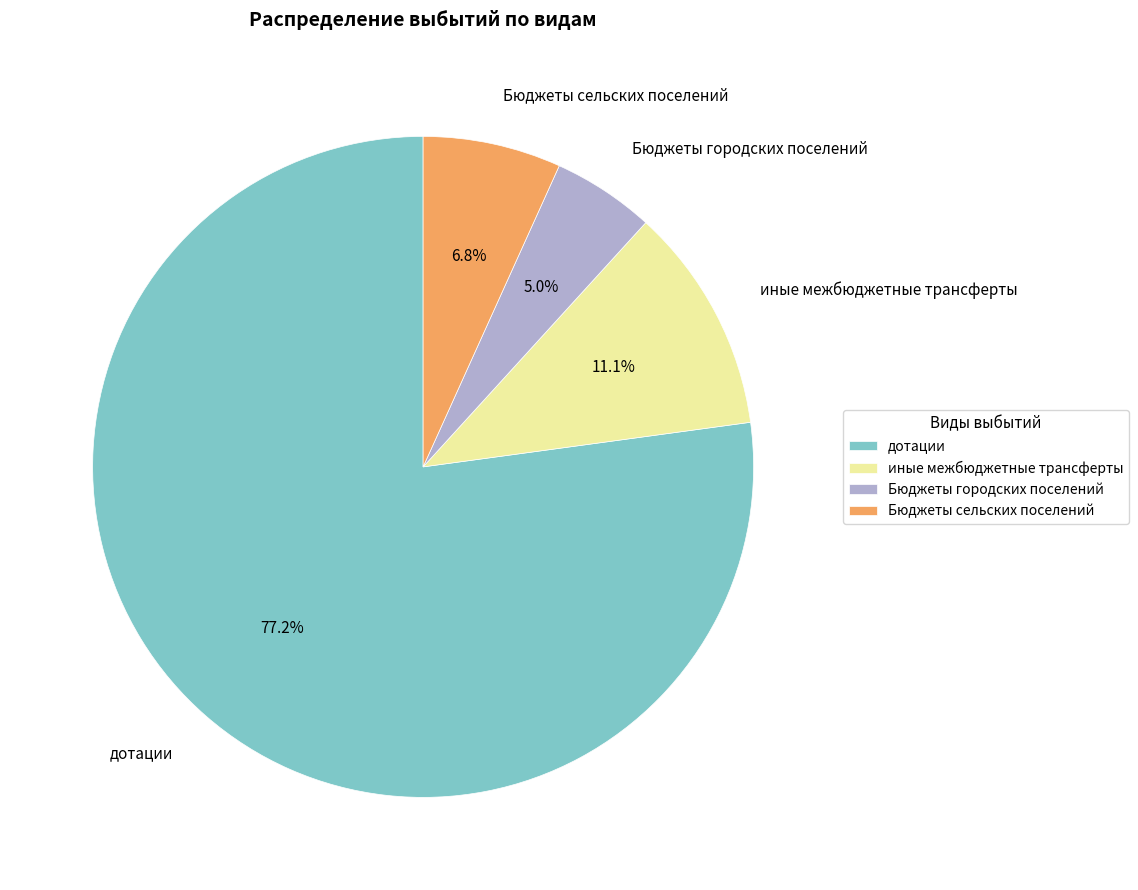

To the nearest percent, what percentage of the pie is дотации?

77%